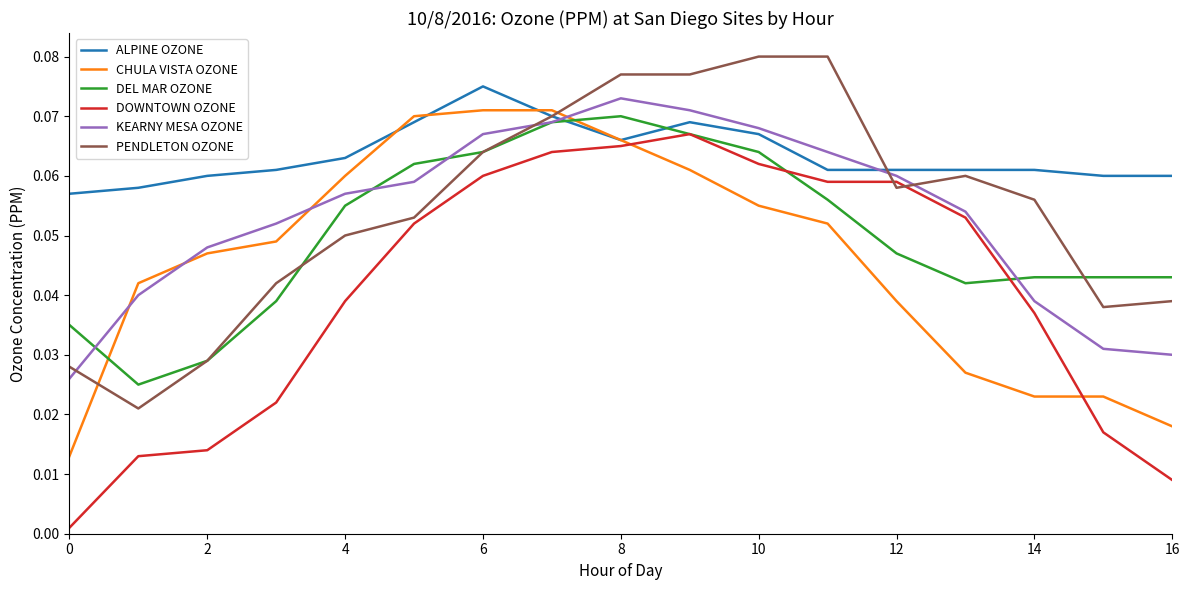

True or false: CHULA VISTA OZONE and PENDLETON OZONE intersect in this chart.

True